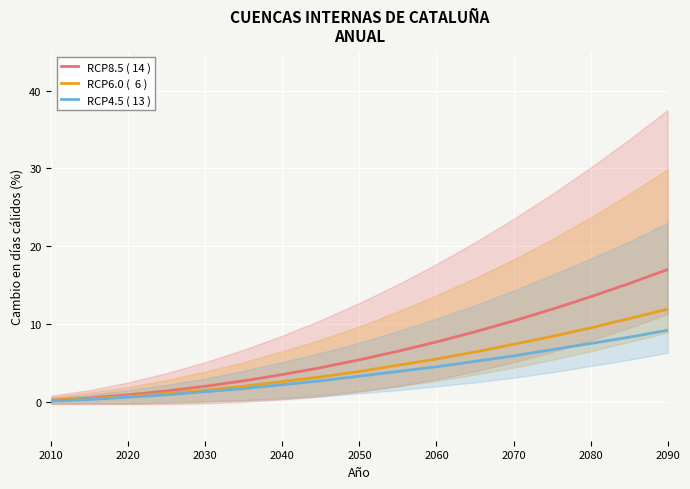

What is the maximum value shown in the chart?

17.0